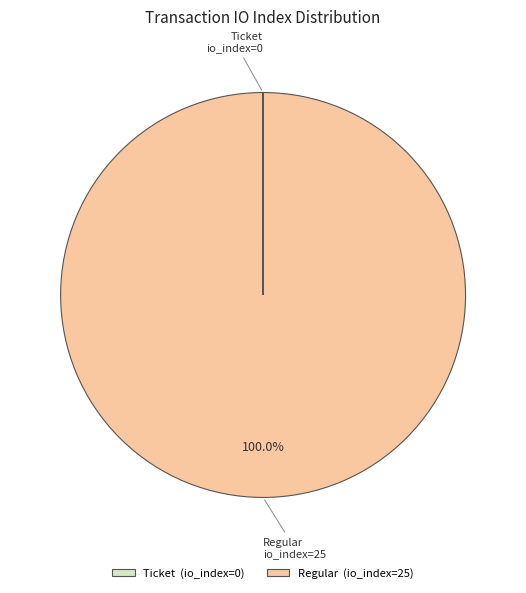

Is there a majority slice in this chart?

Yes